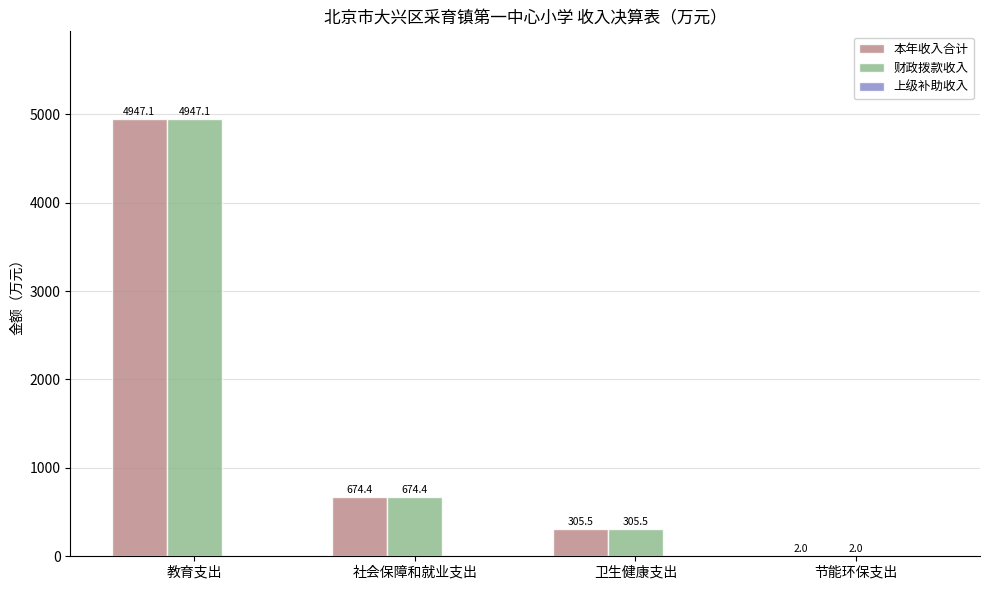

What is the highest value of the 本年收入合计 series?

4947.1